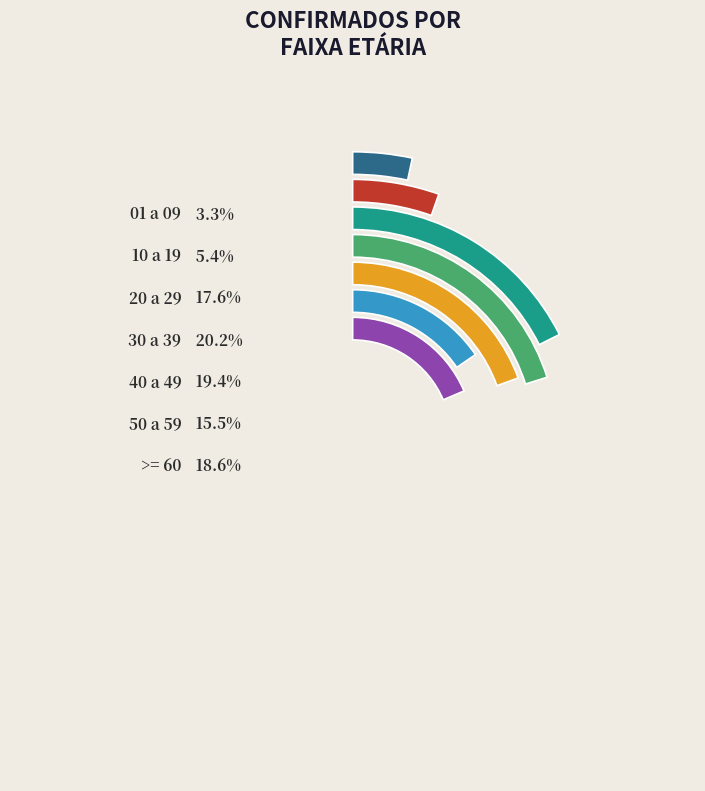

To the nearest percent, what is the difference between the 40 a 49 and 01 a 09 slice percentages?

16%